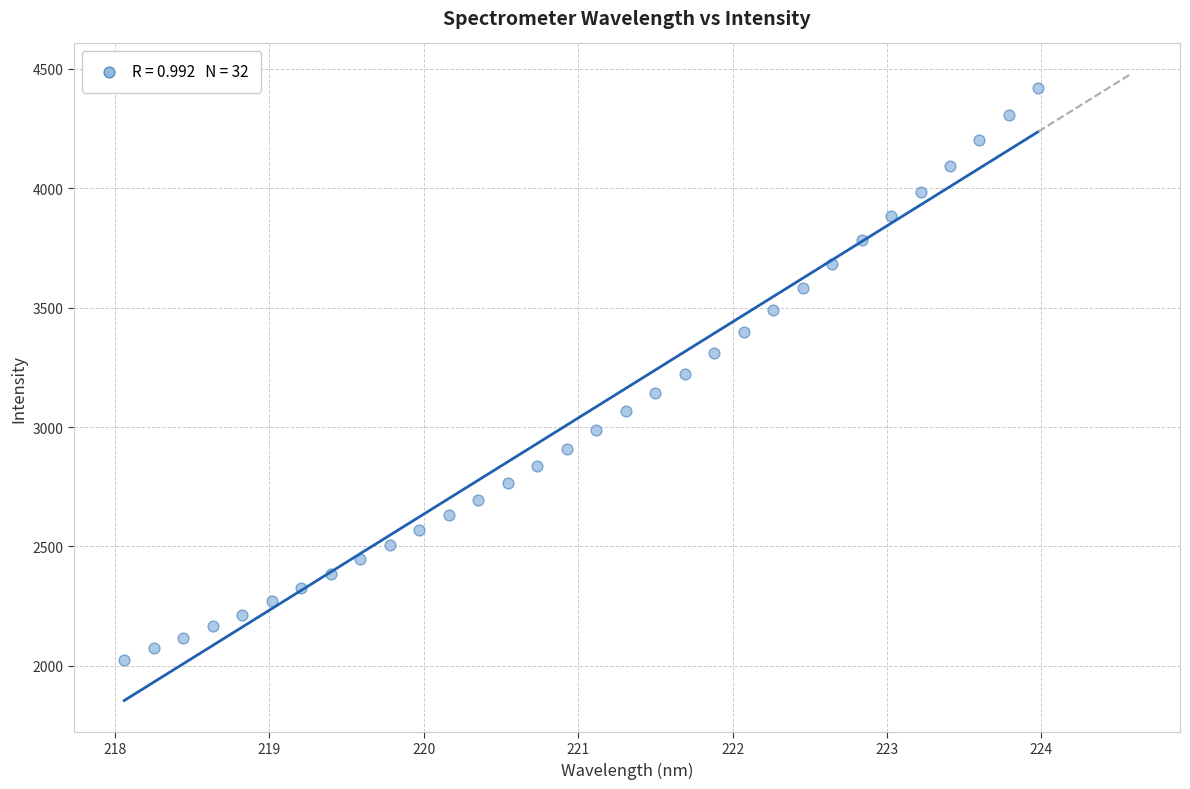

What is the range of X values (max minus min)?

5.9